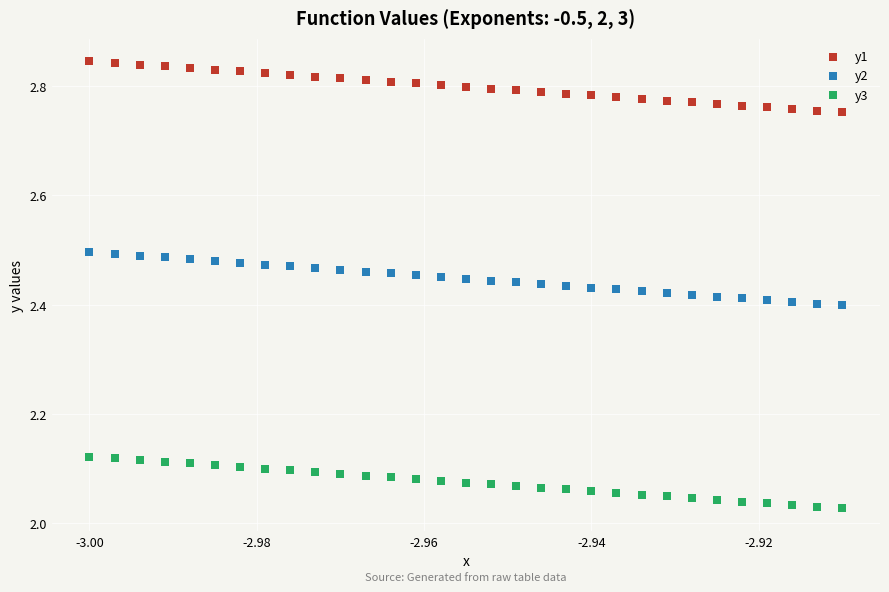

Across all data points, what is the range of Y values (max minus min)?

0.8